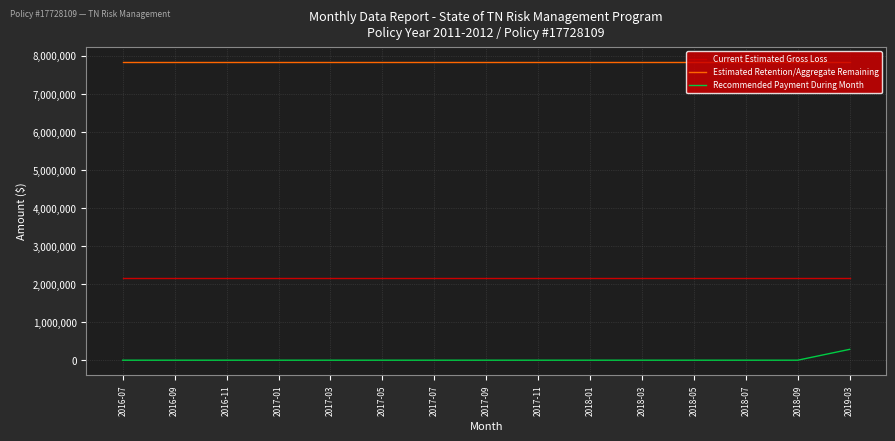

True or false: Recommended Payment During Month and Current Estimated Gross Loss intersect in this chart.

False